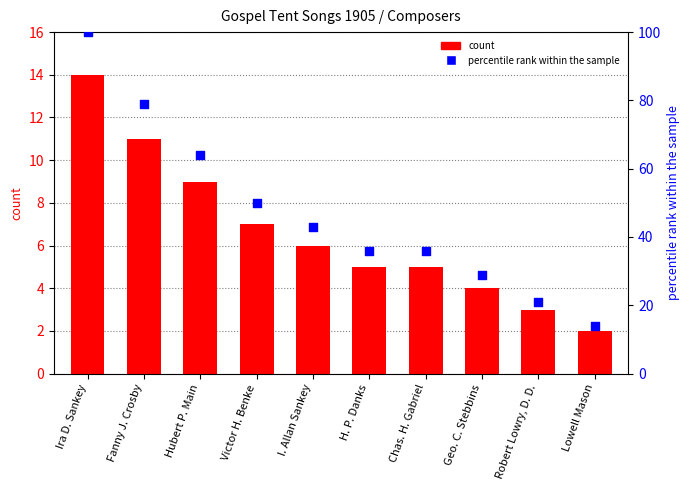

Which series has the widest spread of Y values?

percentile rank within the sample